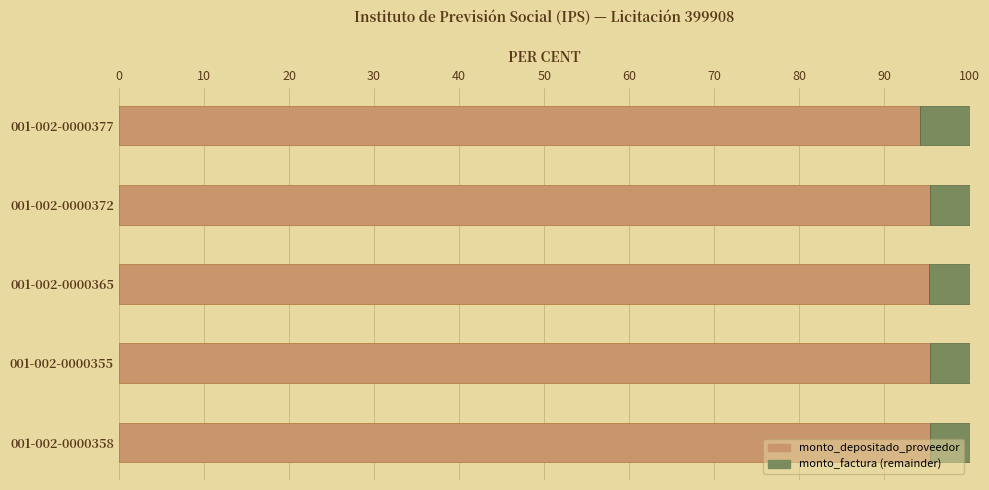

What is the lowest value of the monto_depositado_proveedor series?

94.1